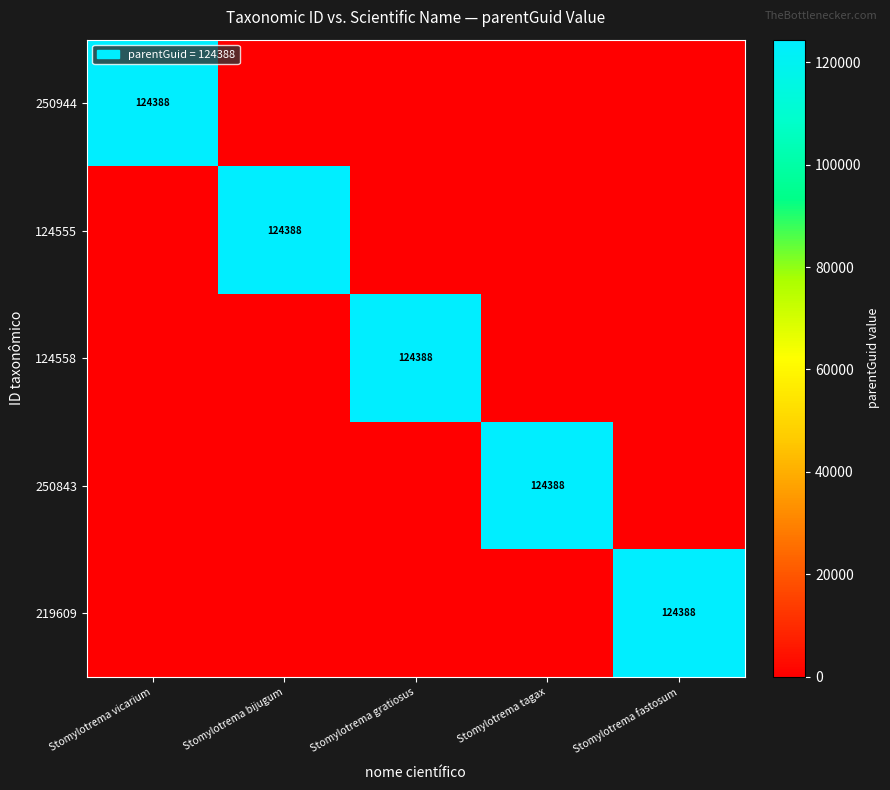

Which has a higher value, Stomylotrema bijugum or Stomylotrema vicarium?

Stomylotrema vicarium